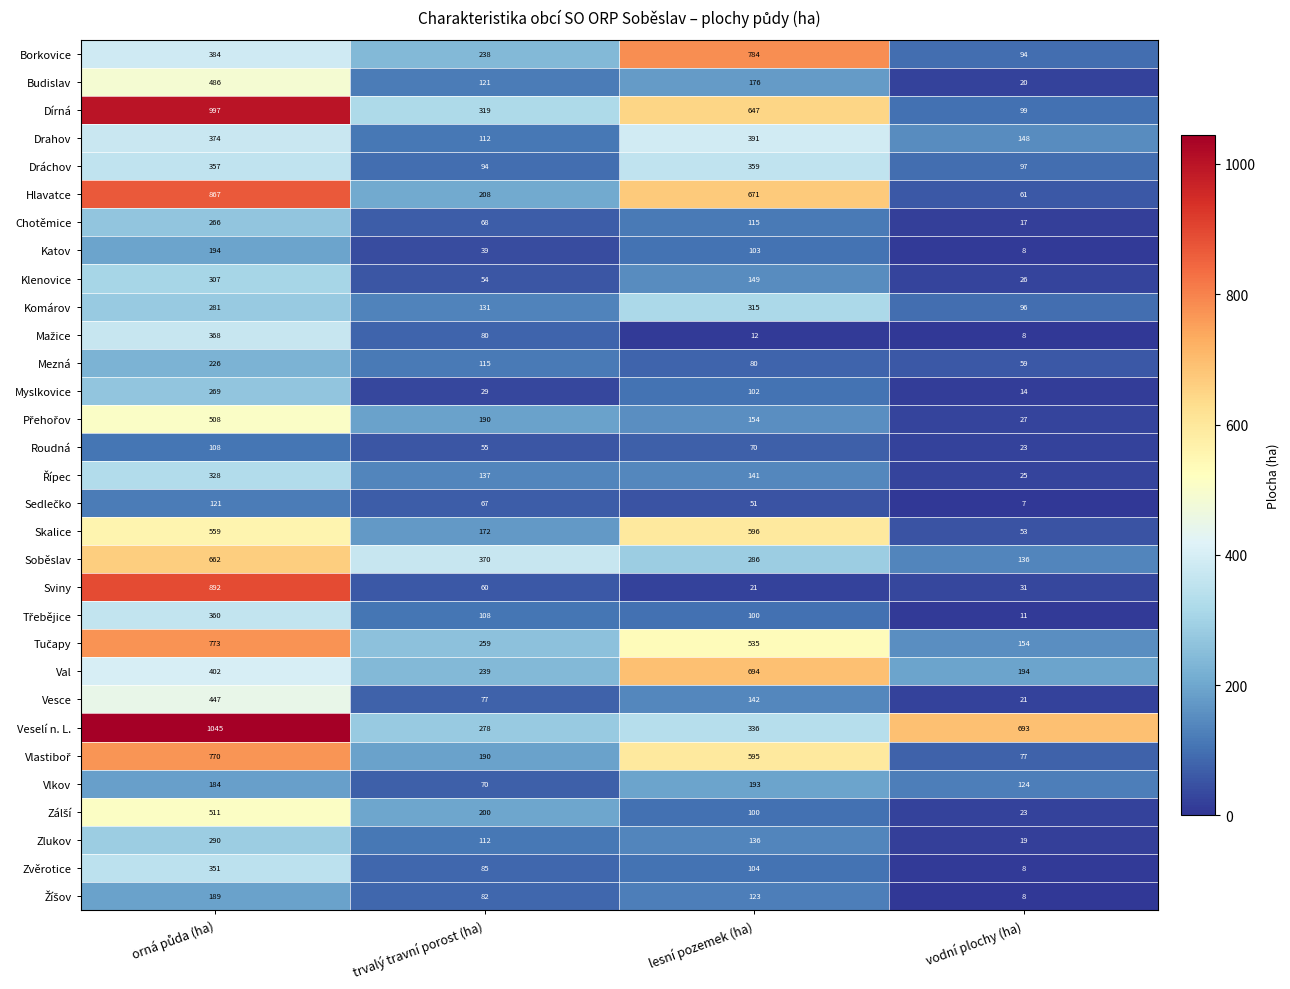

Which series has the largest range (max minus min)?

Dírná